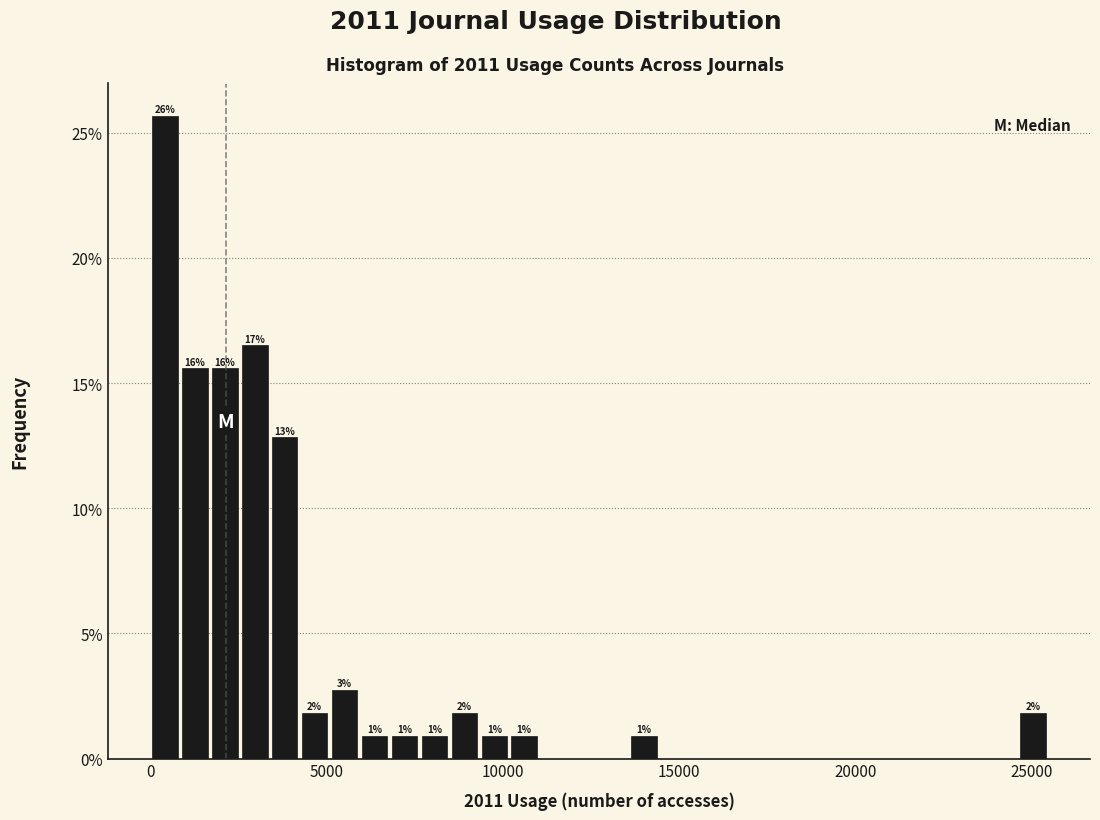

Read against the x-axis, roughly where is the centre of the tallest bar?

500